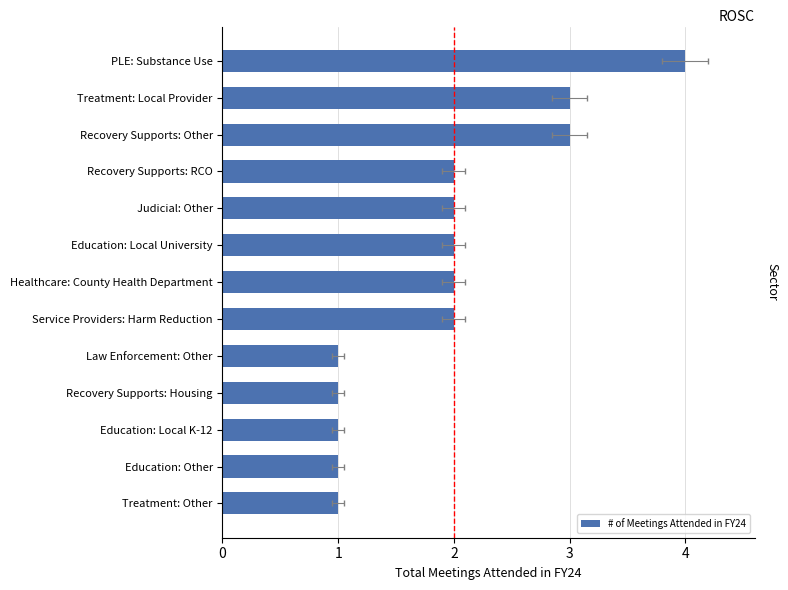

How many bars are there in total?

13